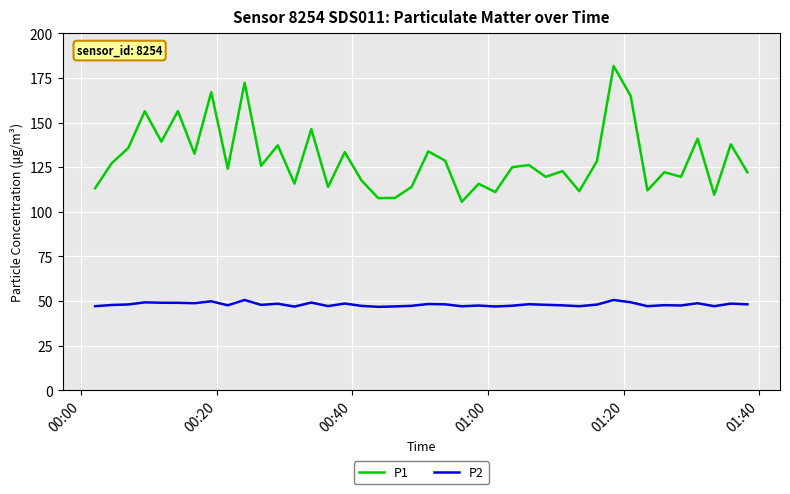

True or false: P2 has more than 1 interior local peaks.

True